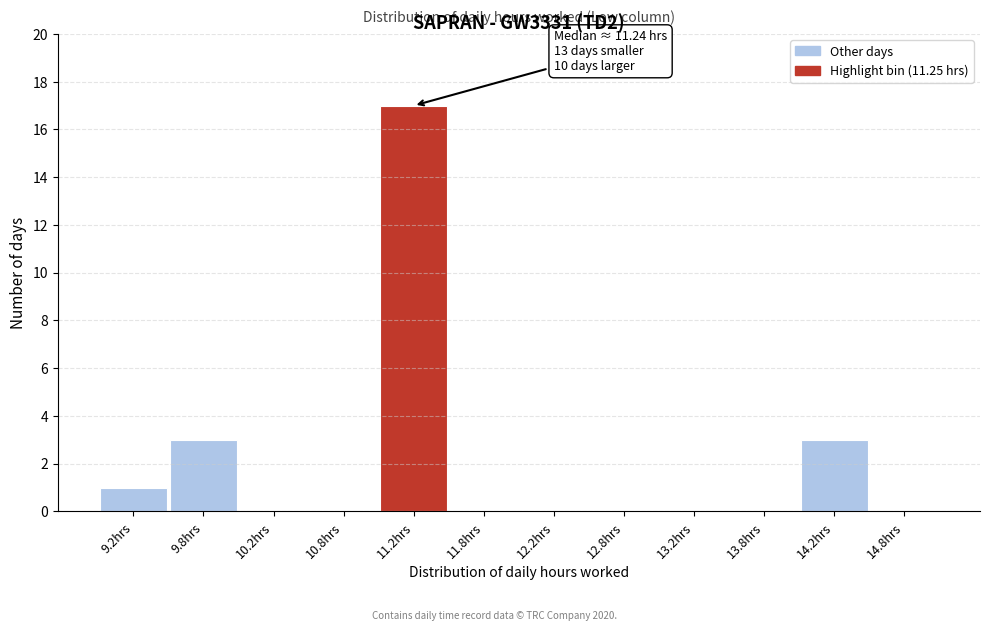

Which range on the x-axis has the tallest bar?

11.0 to 11.5